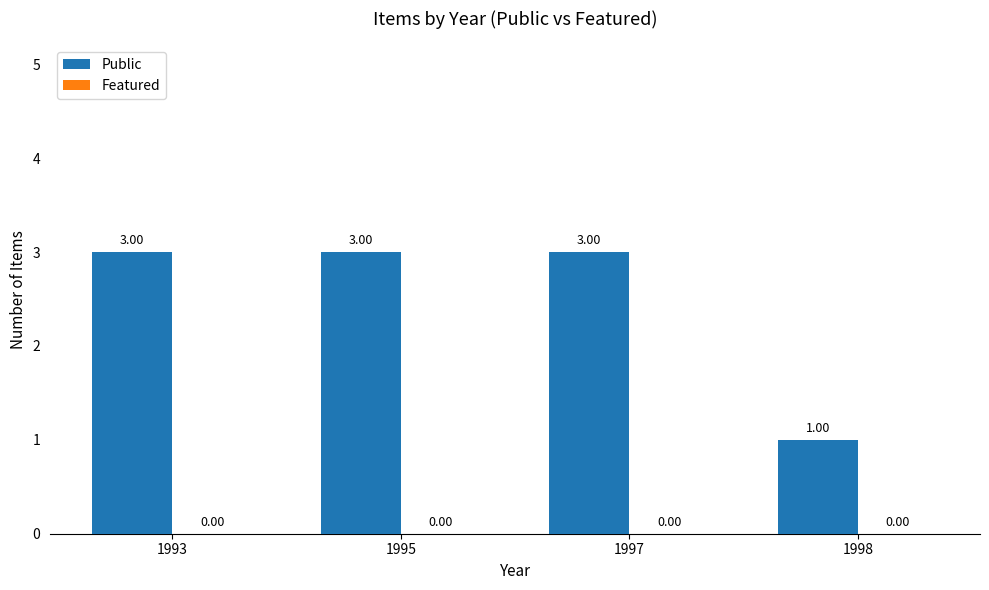

What is the sum of all values?

10